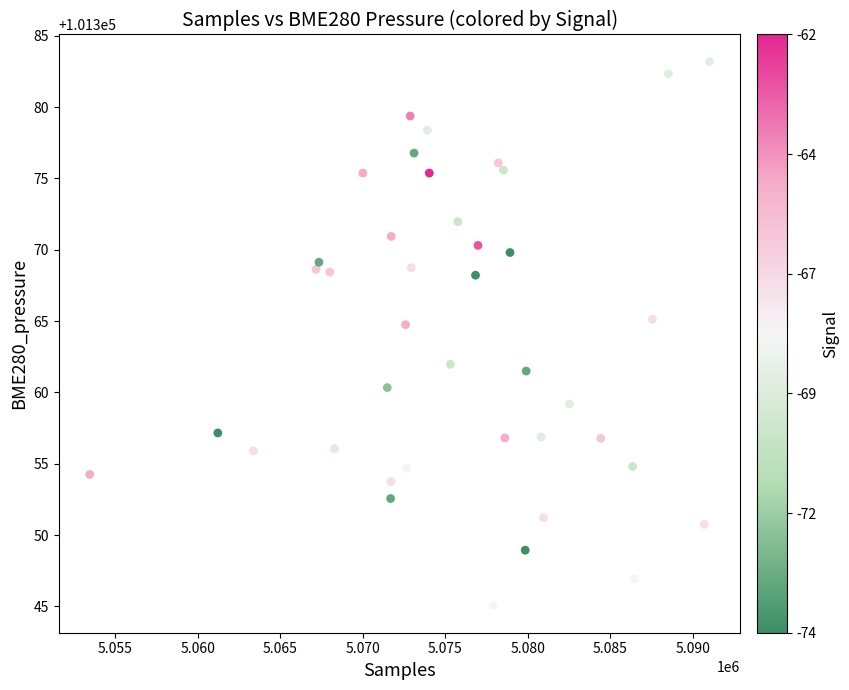

What is the range of X values (max minus min)?

37531.0